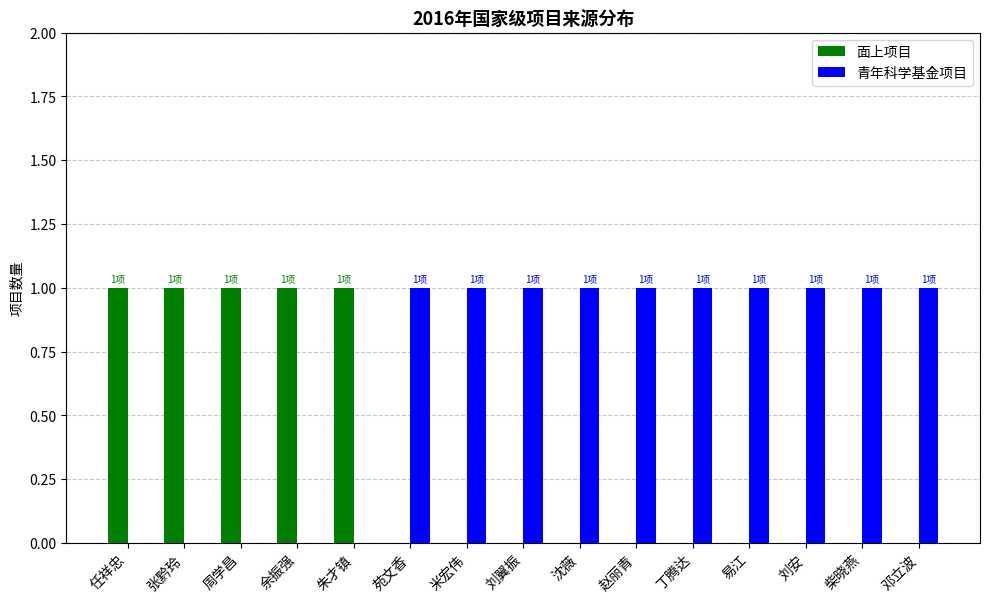

How many categories are shown in the chart?

15